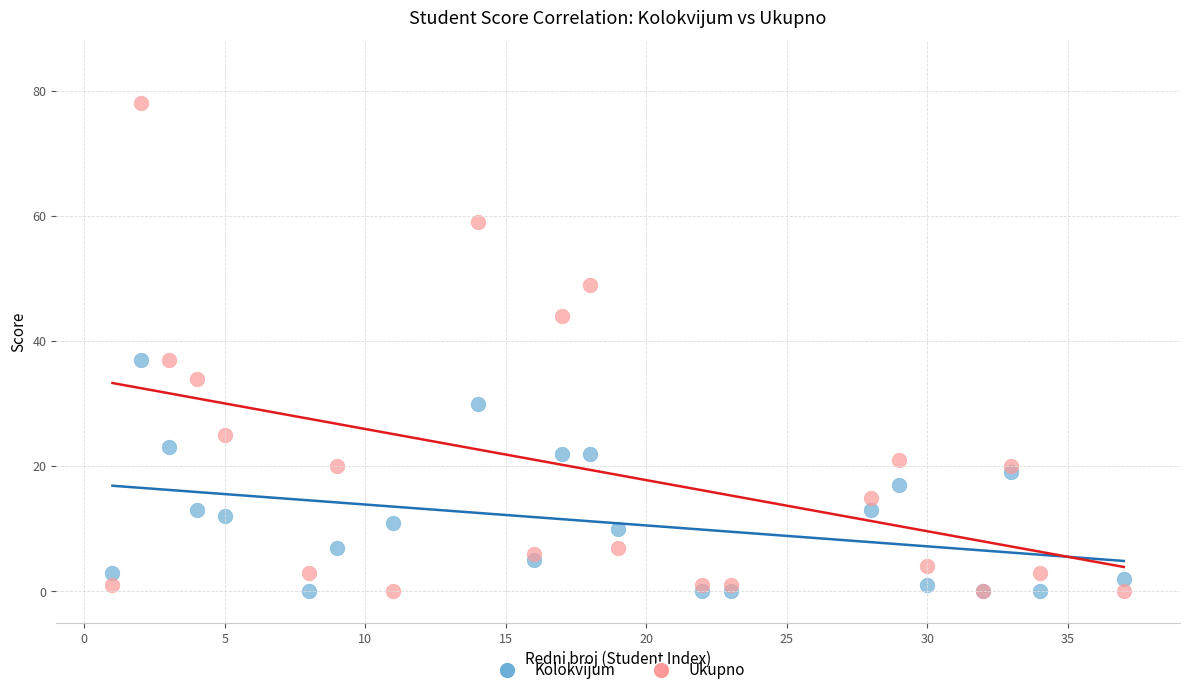

Which series reaches the maximum Y coordinate?

Ukupno